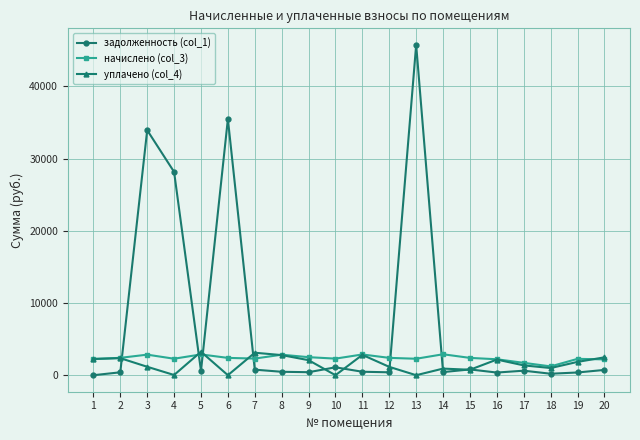

Which series changed the most between 6 and 17?

задолженность (col_1)